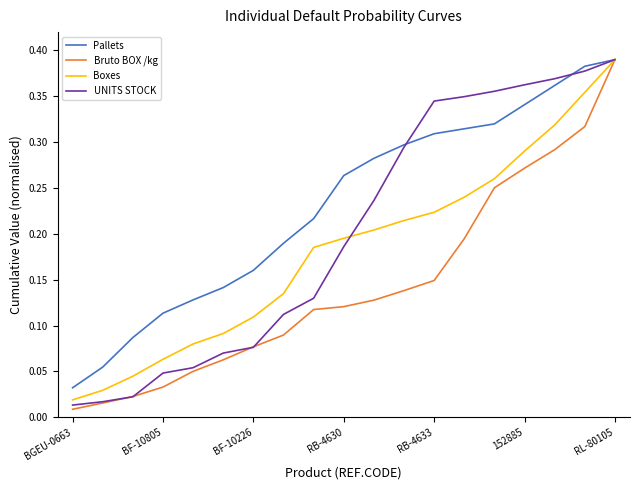

List the series in order of their overall mean, highest first.

Pallets, UNITS STOCK, Boxes, Bruto BOX /kg